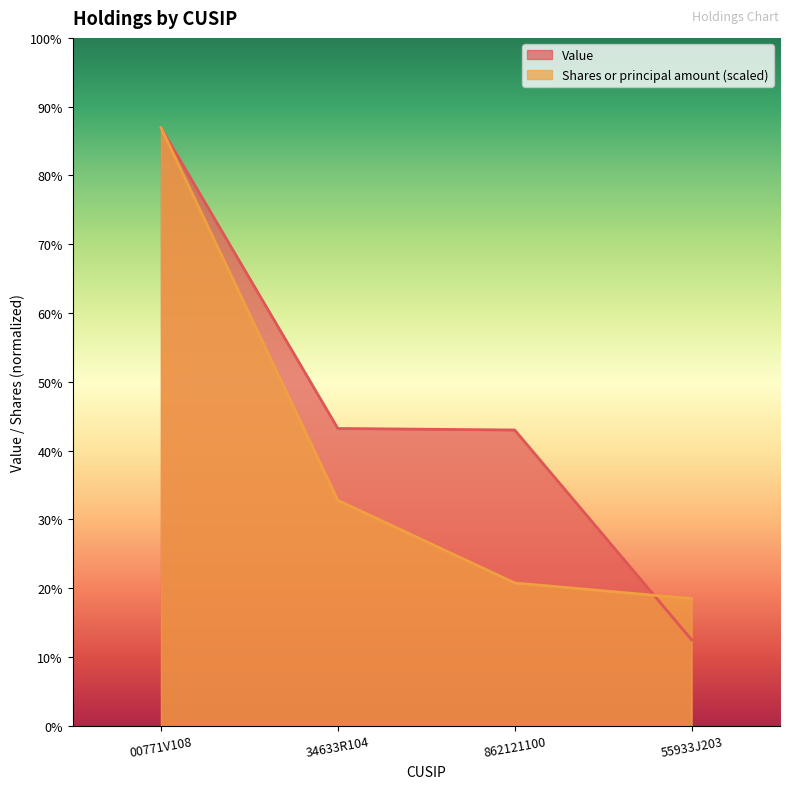

Where do Shares or principal amount and Value first cross each other?

862121100 and 55933J203